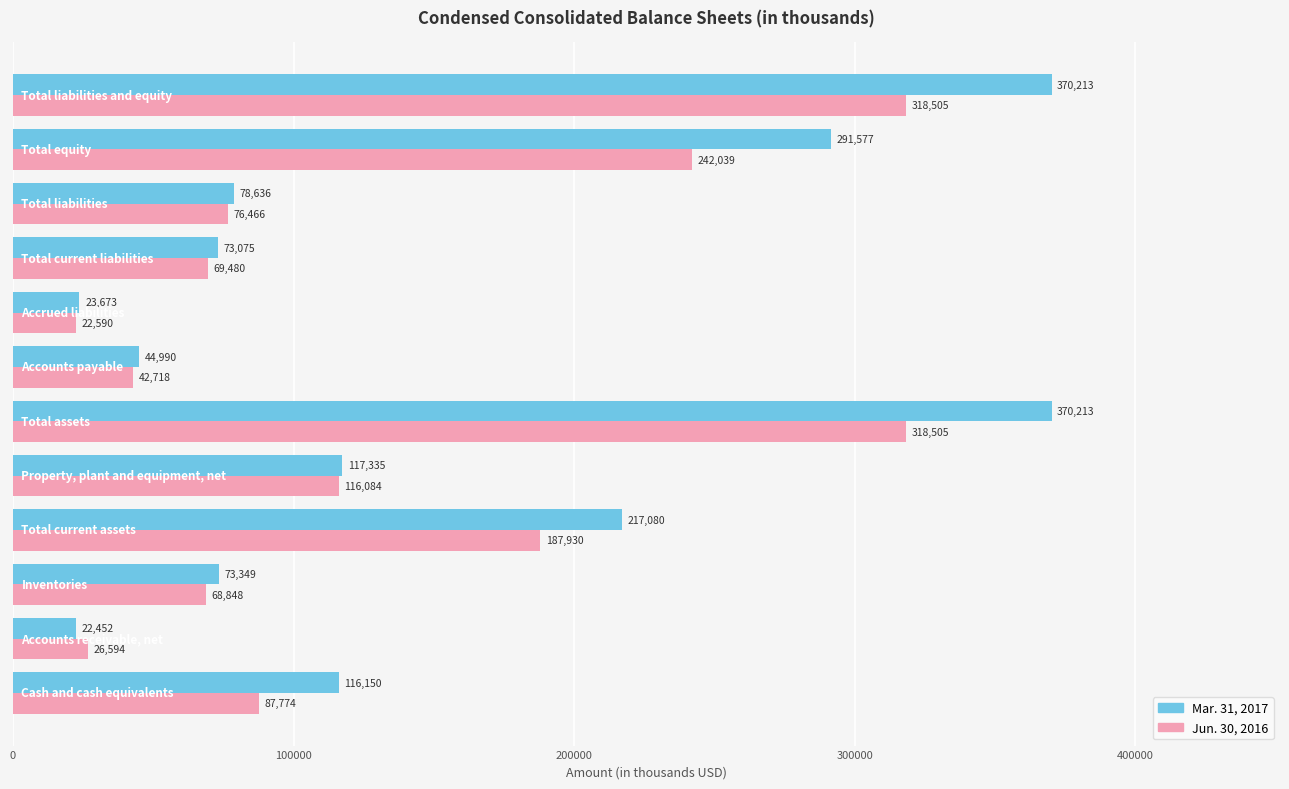

At how many categories does at least one series exceed 199624?

4